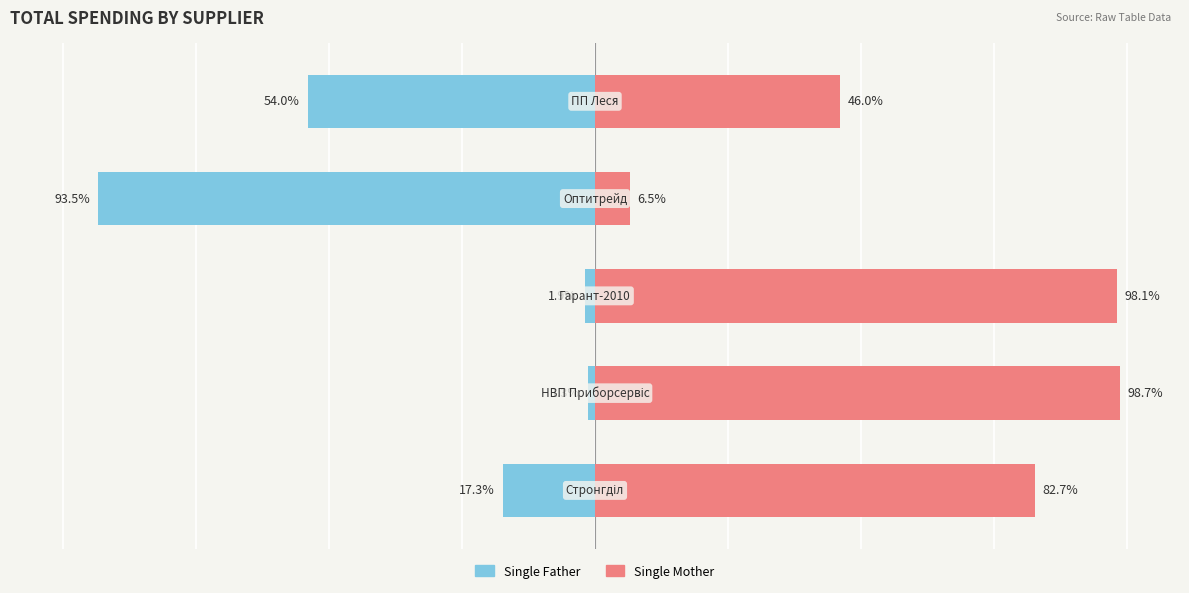

Reading right to left, what are all the values shown in this chart?

Single Father: -54.0	-93.5	-1.9	-1.3	-17.3
Single Mother: 46.0	6.5	98.1	98.7	82.7